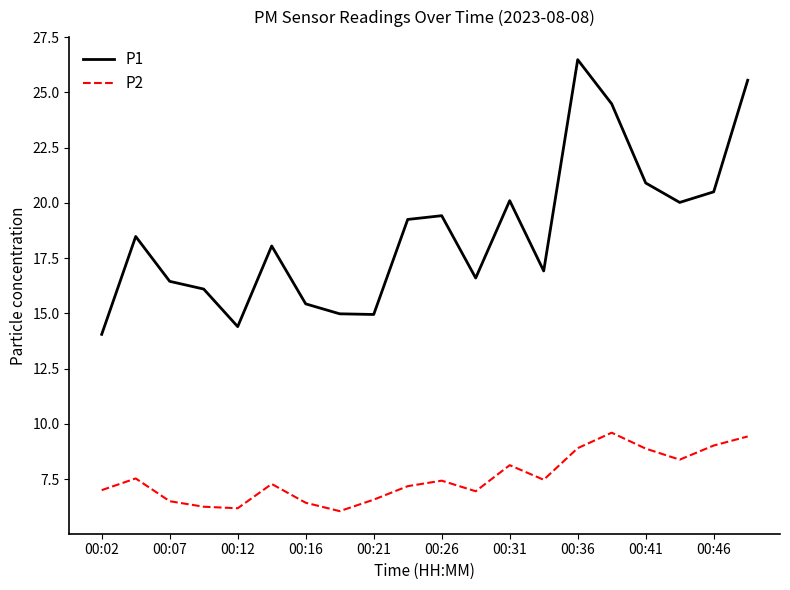

Which series has the largest range (max minus min)?

P1